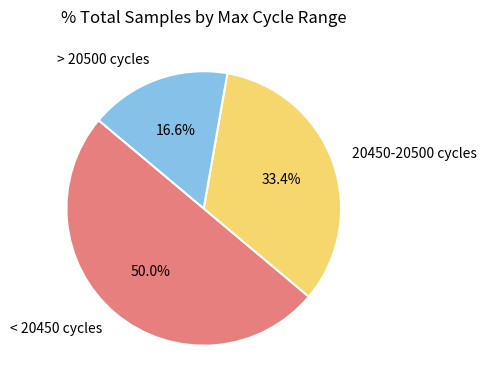

Count the number of slices in the pie.

3